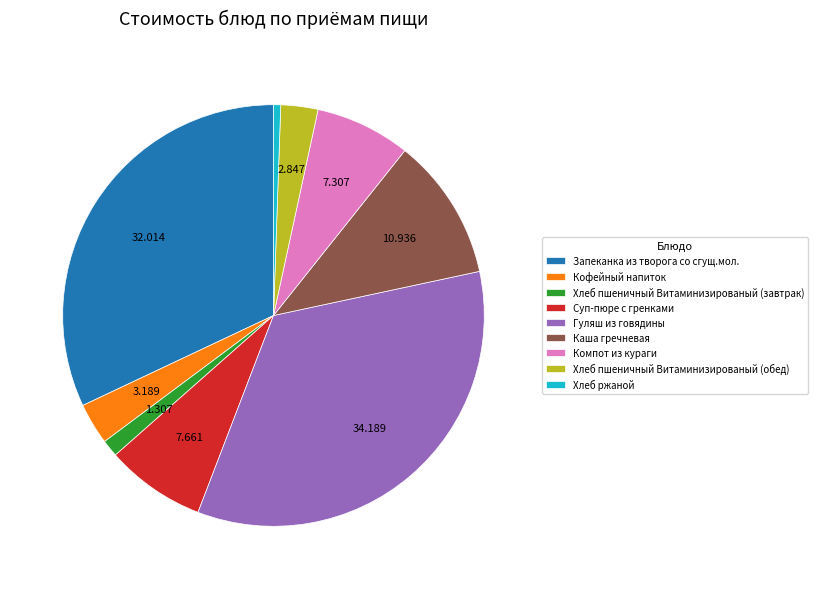

Which category has the biggest portion of the pie?

Гуляш из говядины